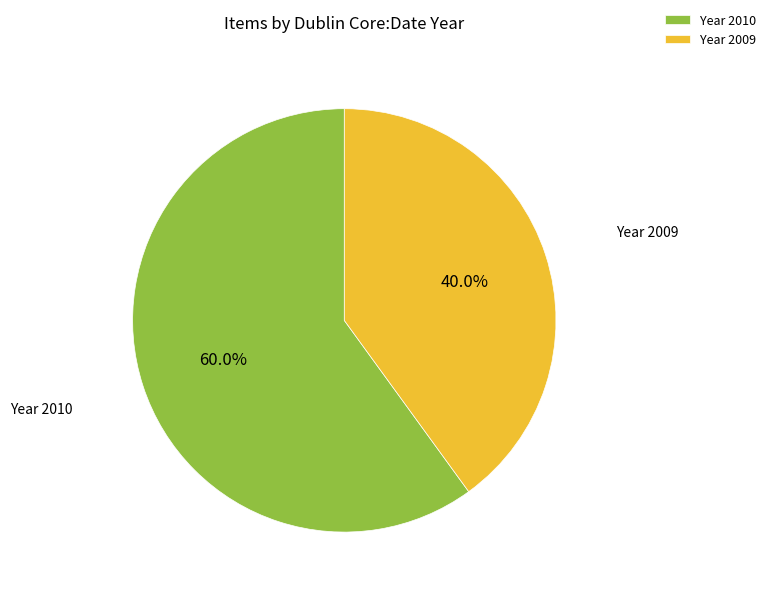

What percentage is NOT represented by Year 2009?

60.0%